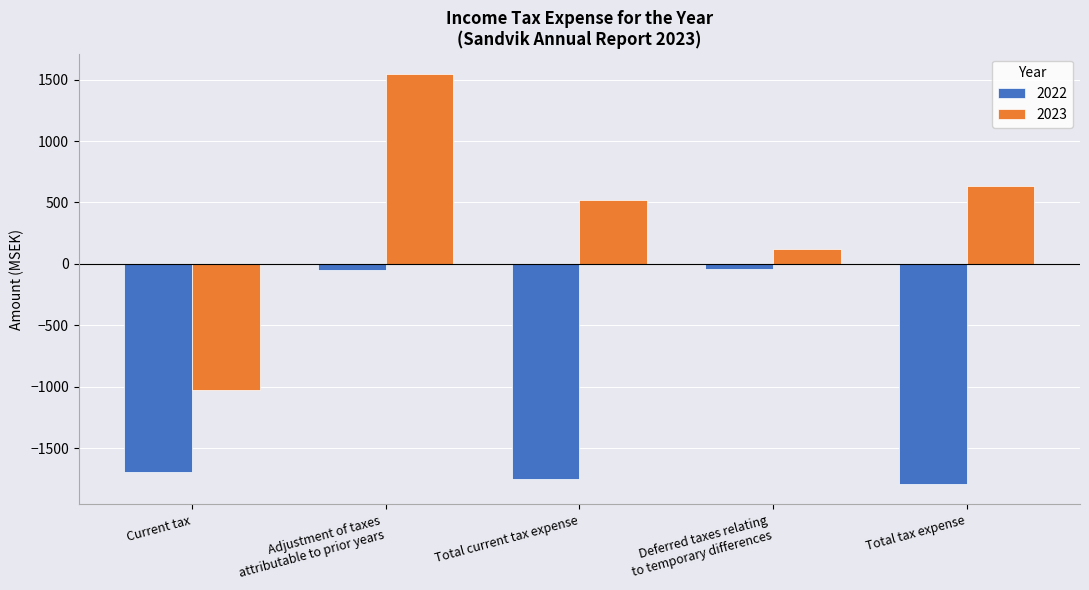

How many bars are there in total?

10